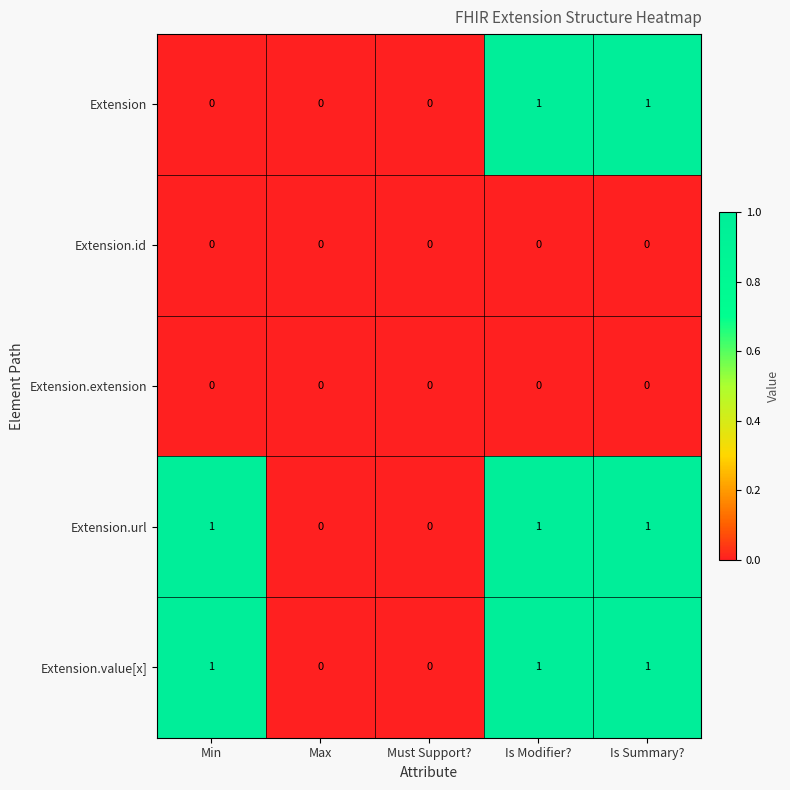

What is the sum of all Extension.url values?

3